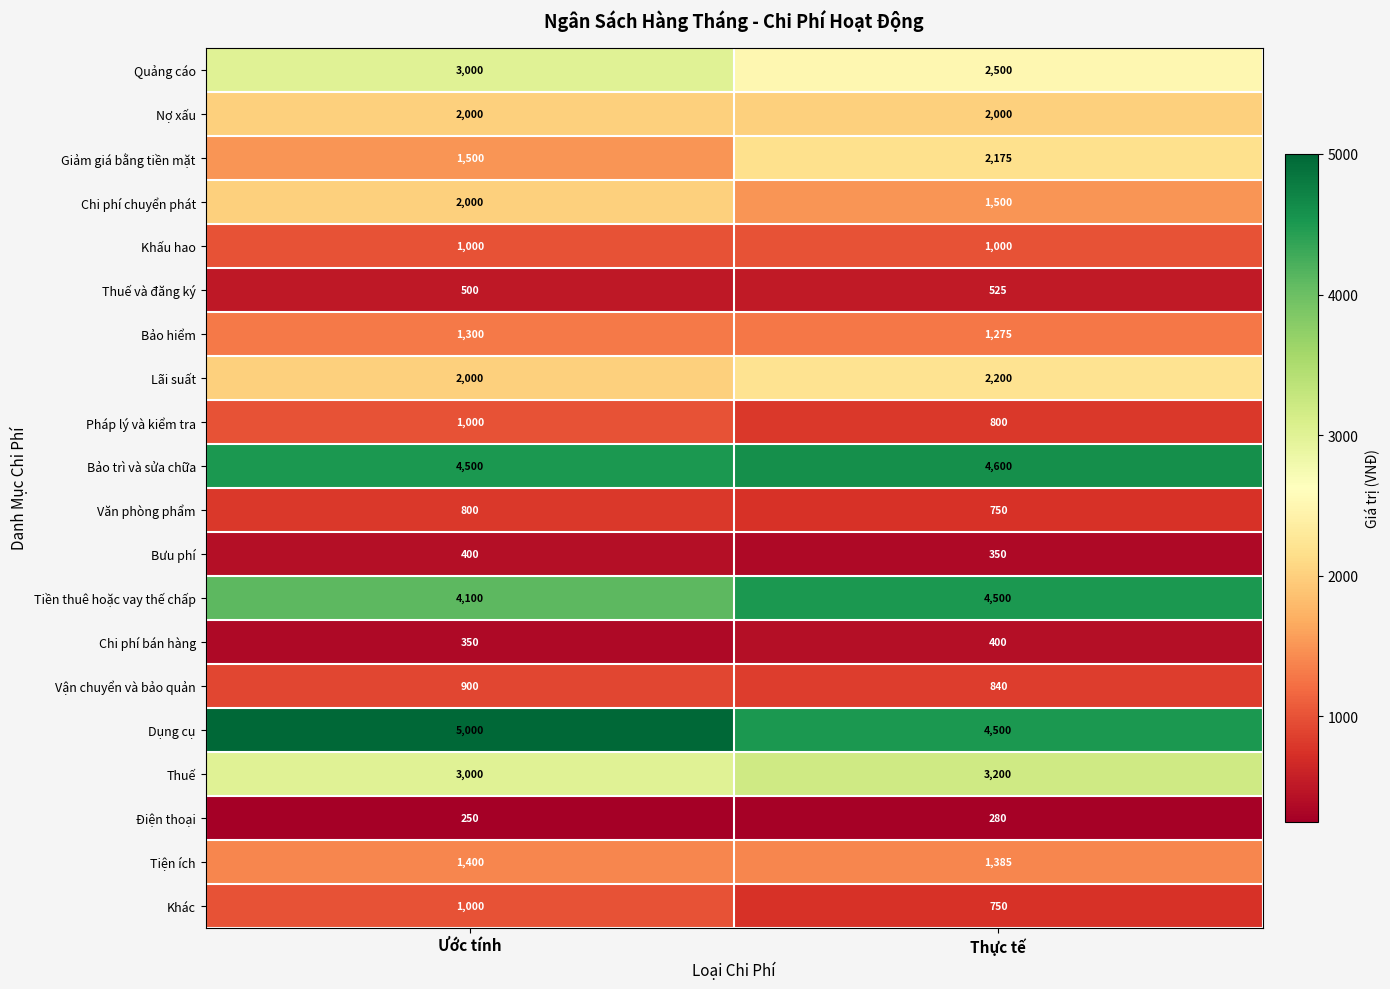

Which series has the widest spread of values?

Giảm giá bằng tiền mặt